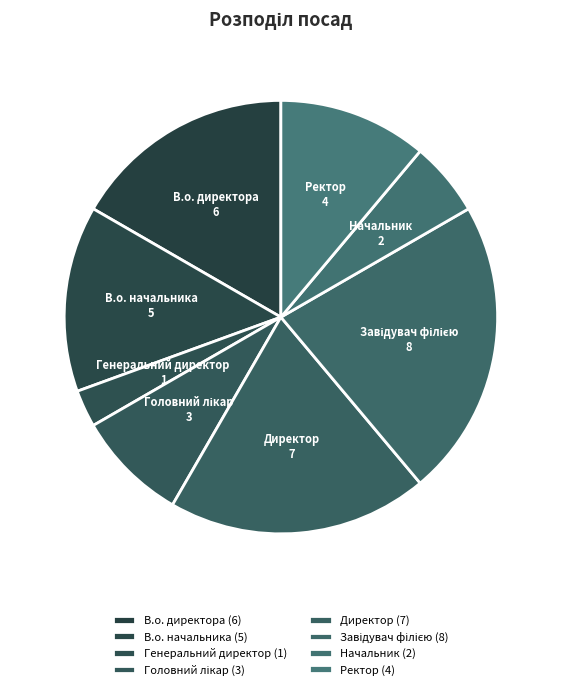

The В.о. начальника slice represents 6% of the pie. True or false?

False